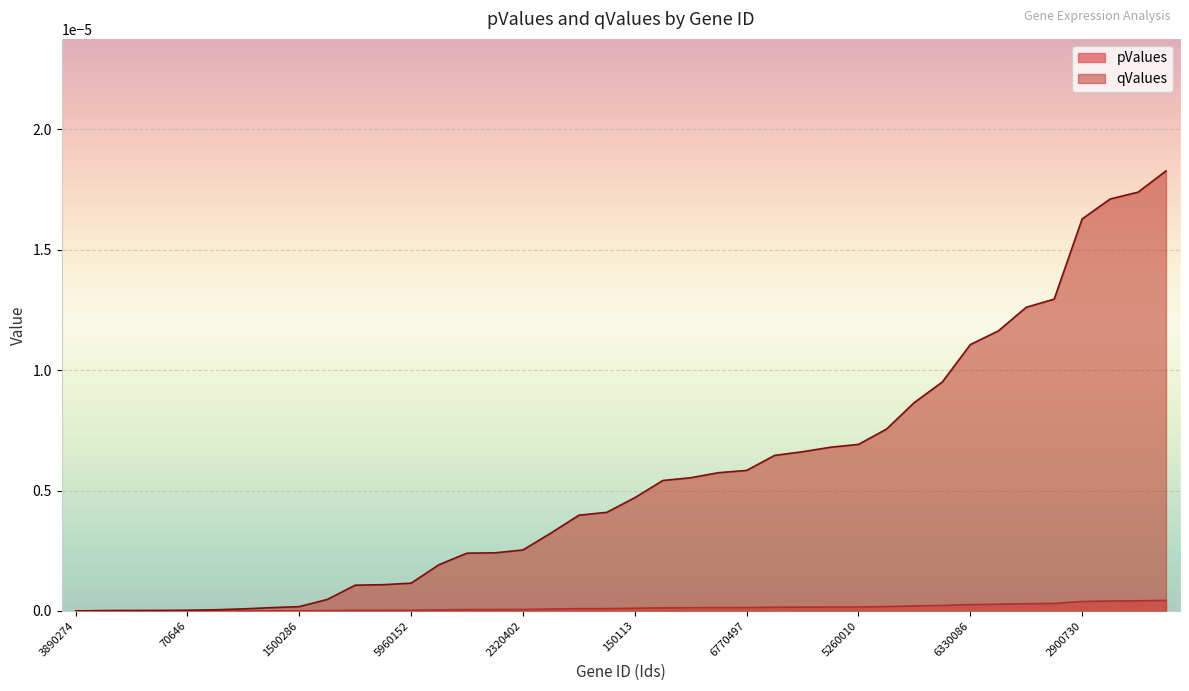

Reading left to right, transcribe all the data shown in this chart.

pValues: 3890274=0.0	4850164=0.0	6100703=0.0	5050438=0.0	70646=0.0	3800603=0.0	5420192=0.0	7510343=0.0	1500286=0.0	1470746=0.0	6200368=0.0	1240221=0.0	5960152=0.0	130577=0.0	160576=0.0	2600286=0.0	2320402=0.0	1110440=0.0	6860288=0.0	270138=0.0	150113=0.0	7160603=0.0	6400113=0.0	3450753=0.0	6770497=0.0	6860026=0.0	5670082=0.0	7400400=0.0	5260010=0.0	4120719=0.0	5310471=0.0	670603=0.0	6330086=0.0	4210139=0.0	5490477=0.0	2750164=0.0	2900730=0.0	7380528=0.0	110240=0.0	3780082=0.0
qValues: 3890274=0.0	4850164=0.0	6100703=0.0	5050438=0.0	70646=0.0	3800603=0.0	5420192=0.0	7510343=0.0	1500286=0.0	1470746=0.0	6200368=0.0	1240221=0.0	5960152=0.0	130577=0.0	160576=0.0	2600286=0.0	2320402=0.0	1110440=0.0	6860288=0.0	270138=0.0	150113=0.0	7160603=0.0	6400113=0.0	3450753=0.0	6770497=0.0	6860026=0.0	5670082=0.0	7400400=0.0	5260010=0.0	4120719=0.0	5310471=0.0	670603=0.0	6330086=0.0	4210139=0.0	5490477=0.0	2750164=0.0	2900730=0.0	7380528=0.0	110240=0.0	3780082=0.0